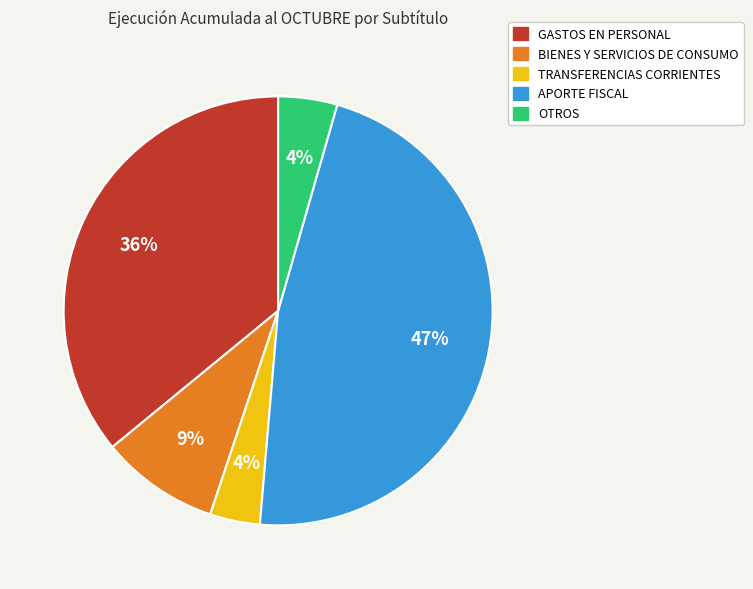

Is there any slice that represents more than half of the pie?

No